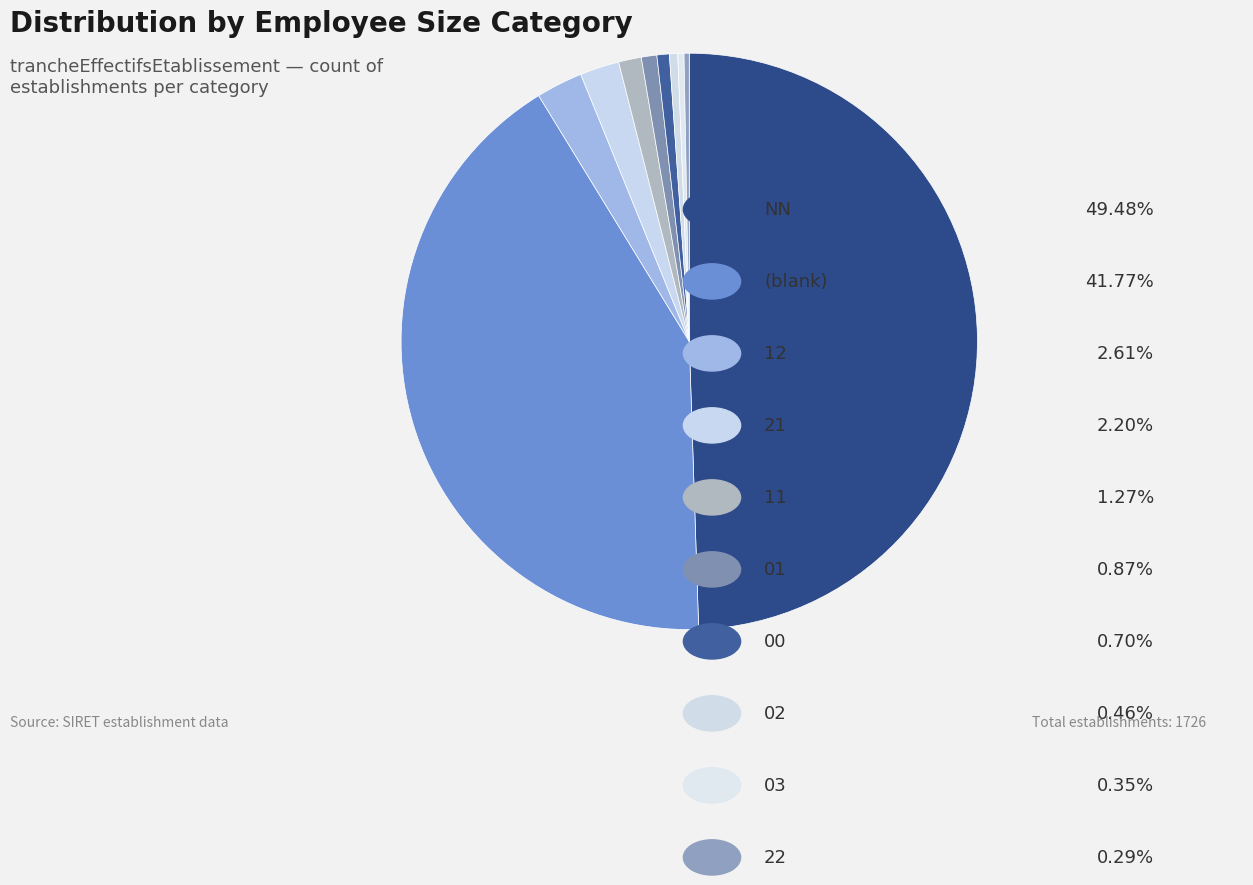

How many segments does this pie chart have?

10